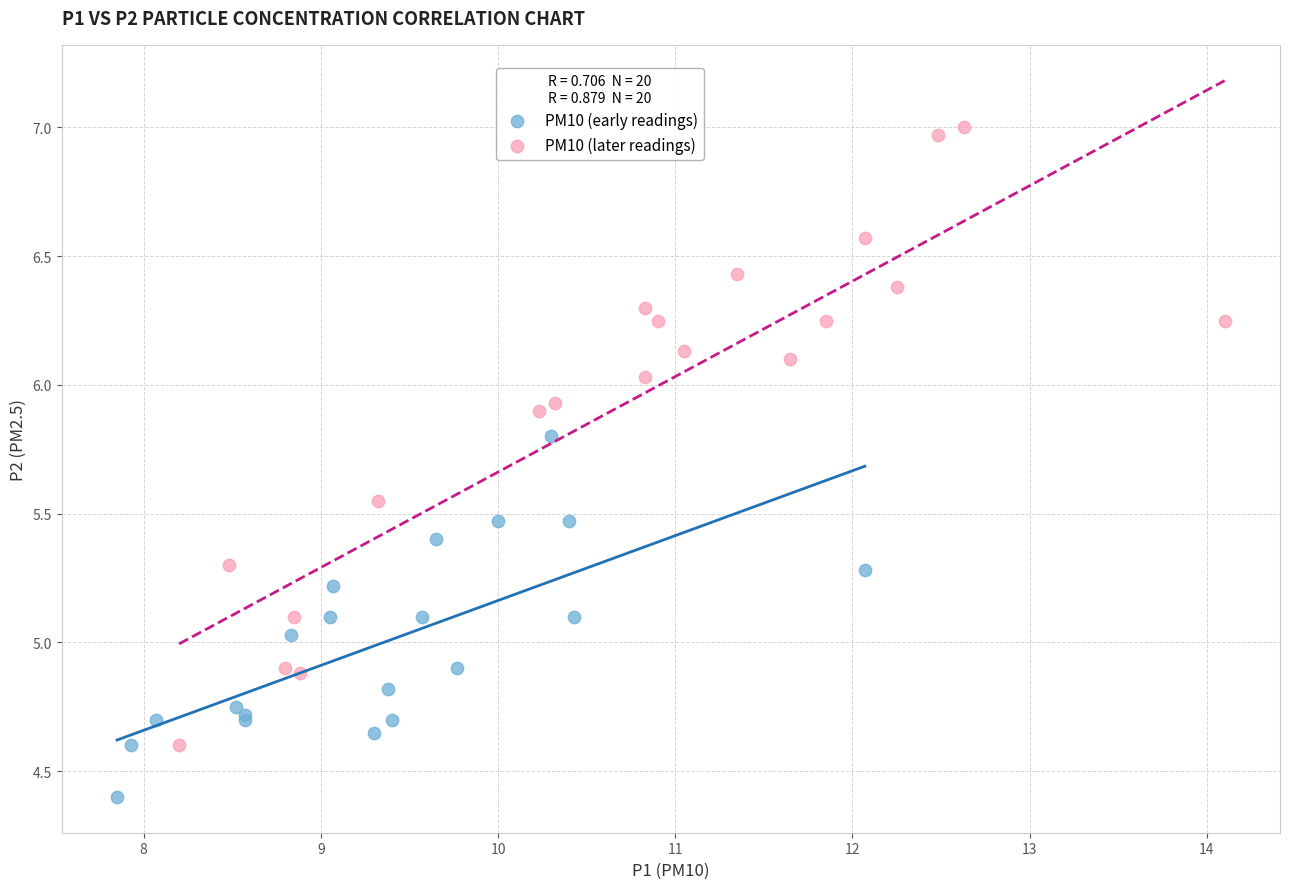

What are all the series names shown in the legend?

PM10 (early readings), PM10 (later readings)